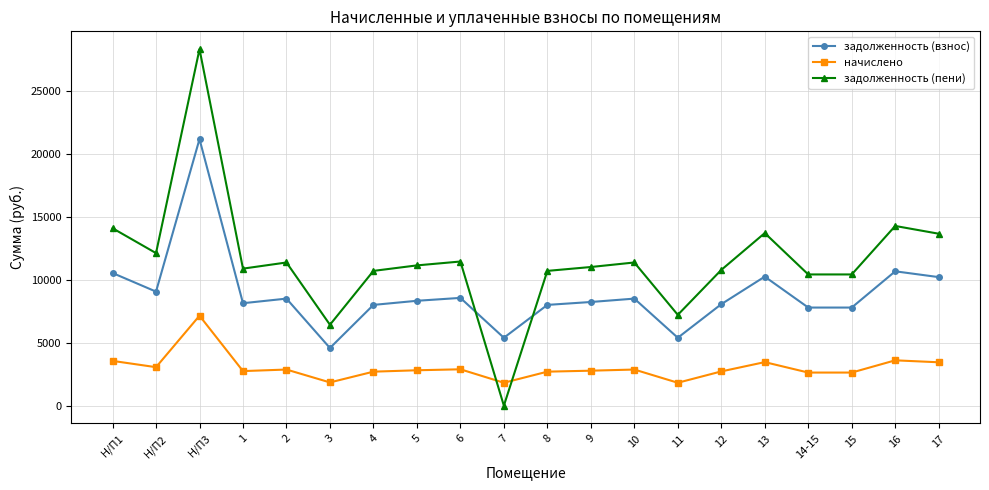

True or false: задолженность (пени) and задолженность (взнос) intersect in this chart.

True